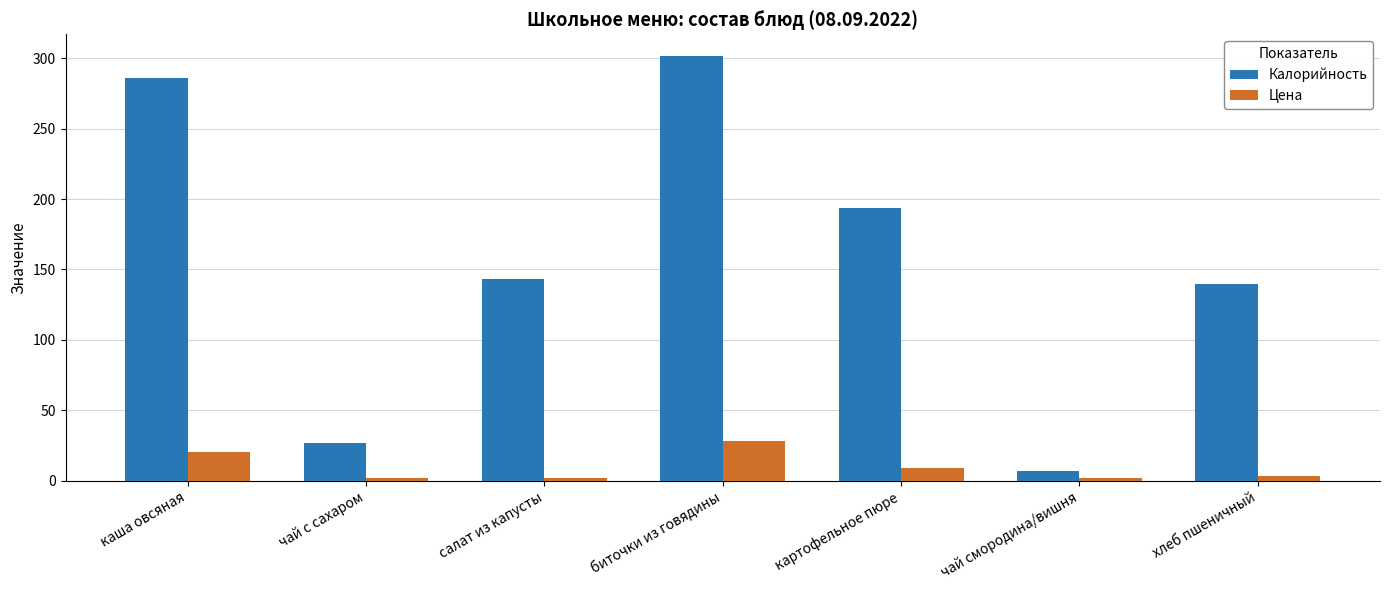

At which category does the chart reach its peak across all series?

биточки из говядины